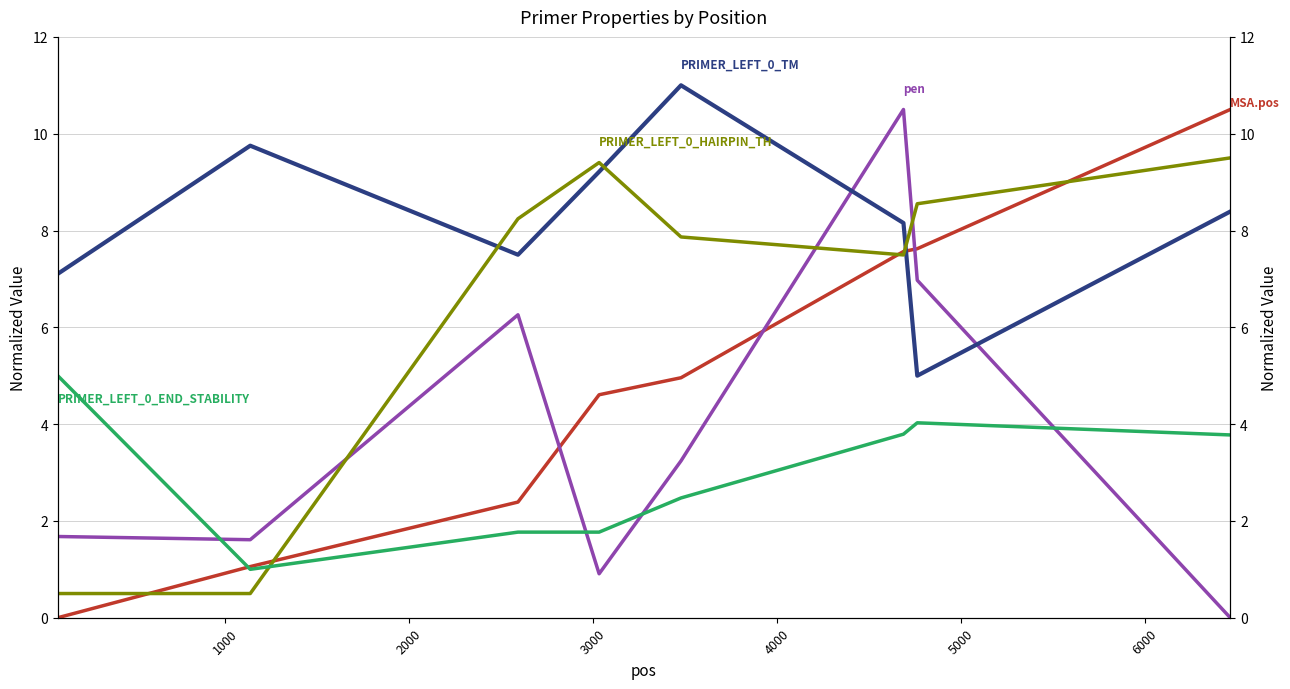

Rank the series by their average value, from lowest to highest.

PRIMER_LEFT_0_END_STABILITY, pen, MSA.pos, PRIMER_LEFT_0_HAIRPIN_TH, PRIMER_LEFT_0_TM